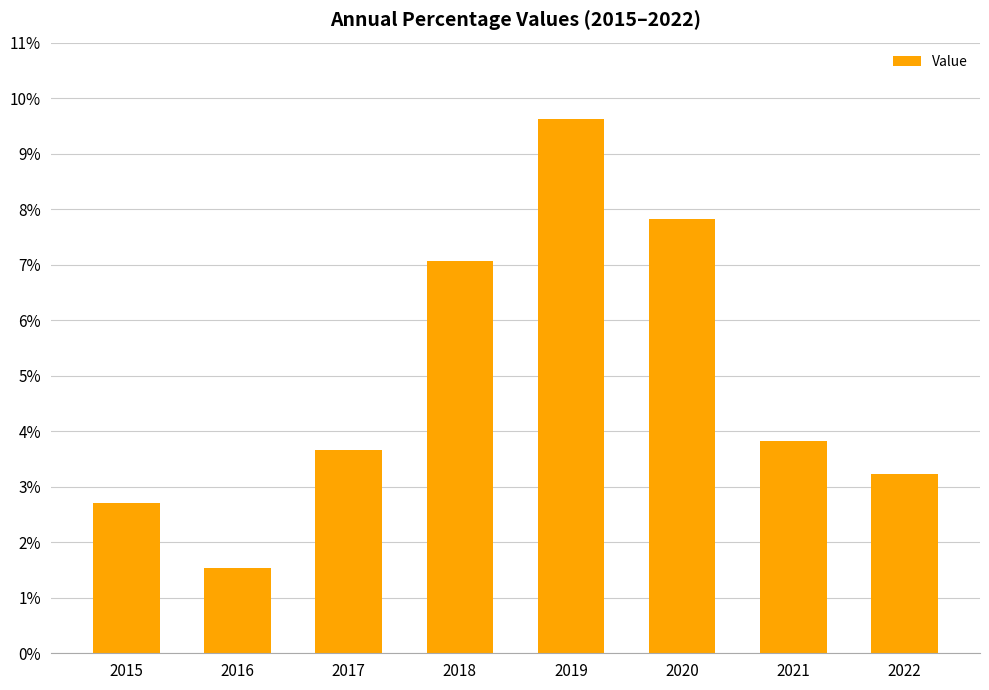

Rank the categories by value from highest to lowest.

2019, 2020, 2018, 2021, 2017, 2022, 2015, 2016